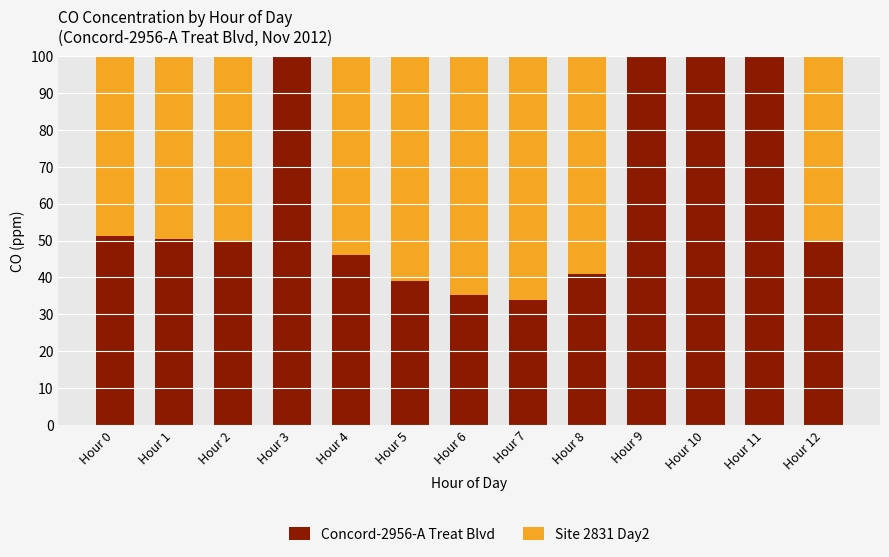

The value of Concord-2956-A Treat Blvd at Hour 3 is 68.9. True or false?

False